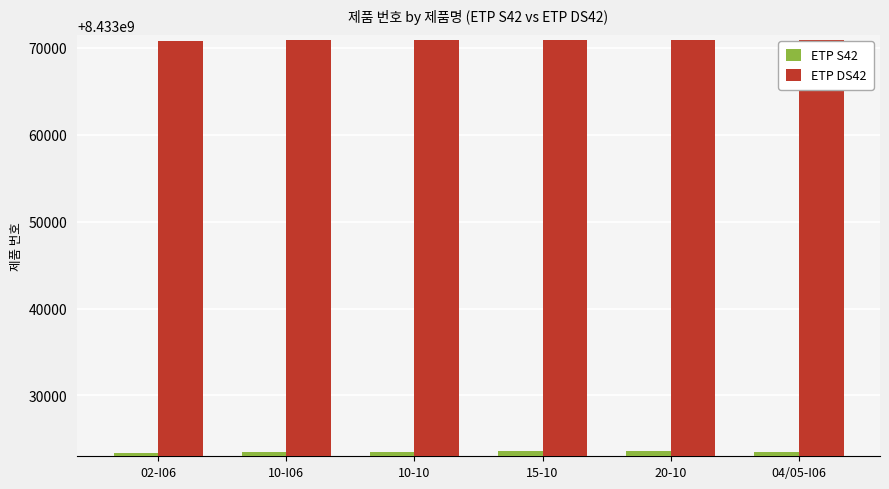

Which series has the widest spread of values?

ETP S42